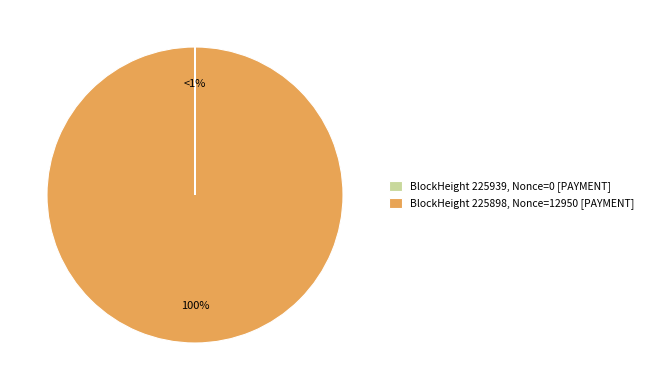

Which slice is the smallest?

BlockHeight 225939 (Nonce 0)